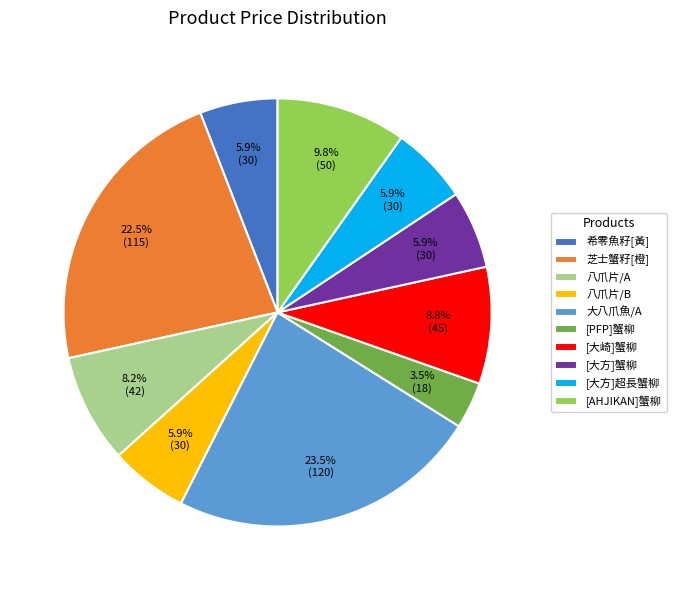

Does any single category account for the majority?

No